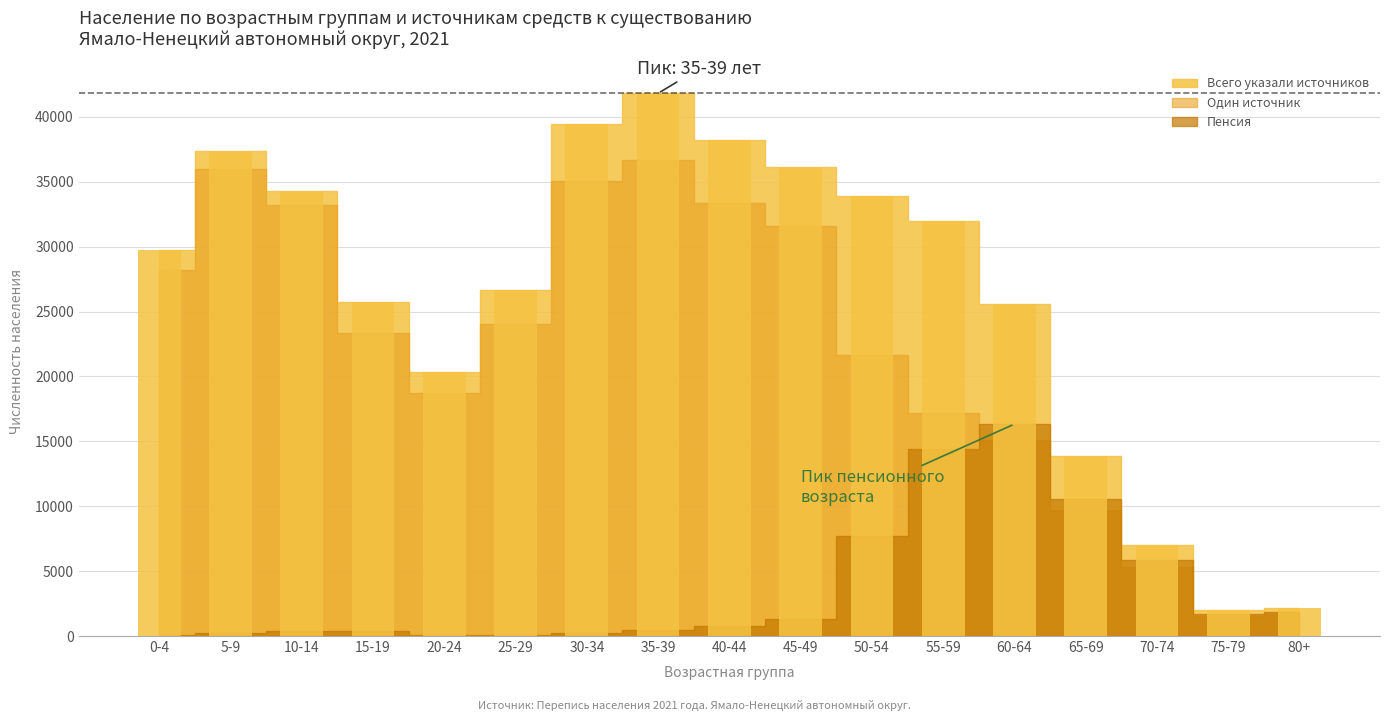

What is the label of the 12th bar from the left?

55-59